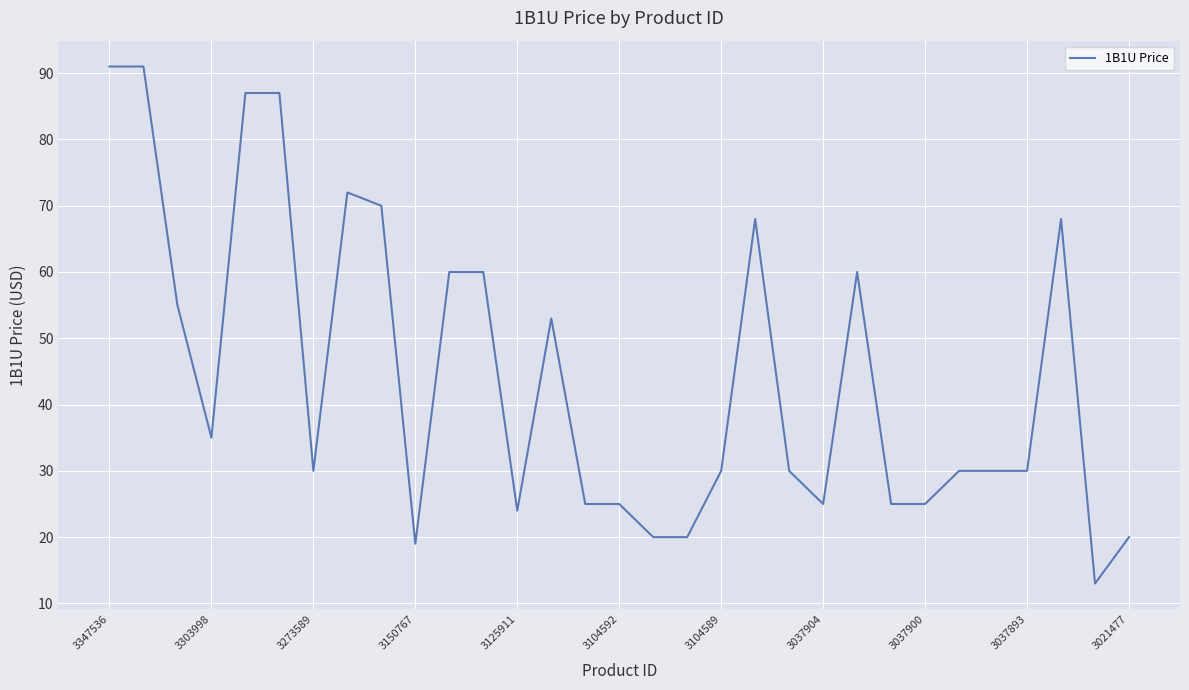

What is the minimum value shown in the chart?

13.0